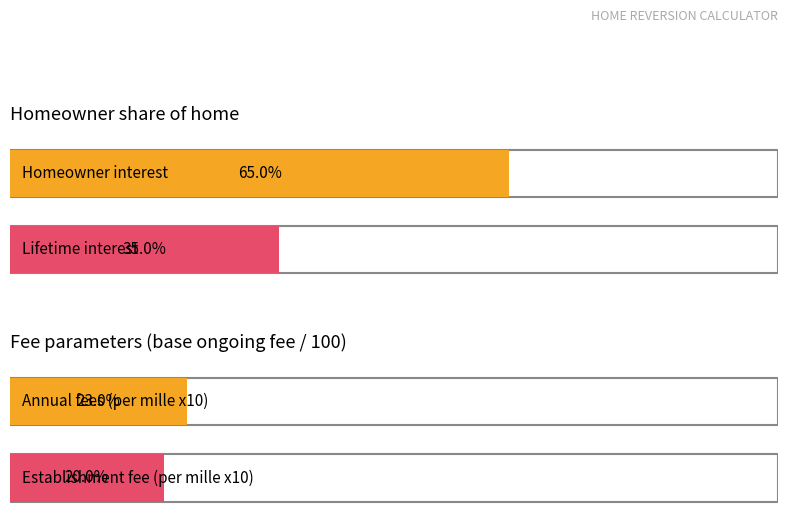

Are the bars grouped side by side (vs. stacked)?

Yes